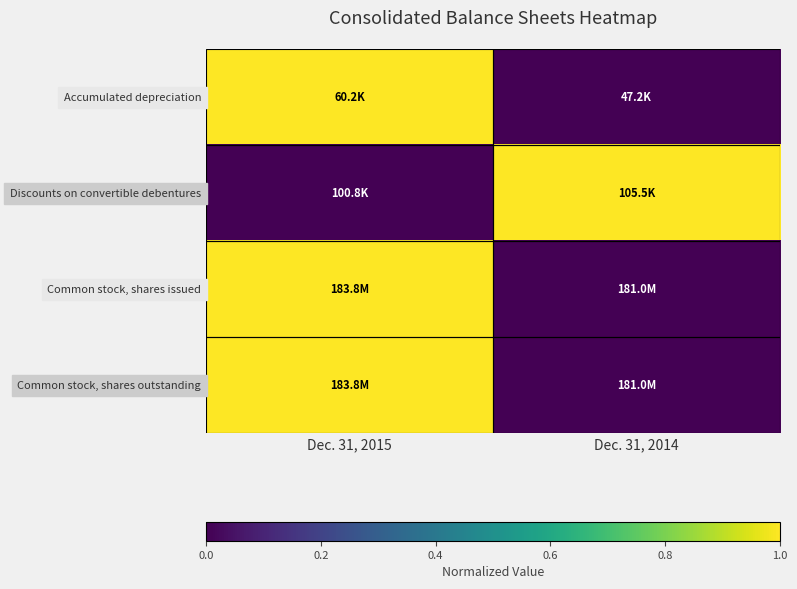

Reading left to right, list all the values displayed in this chart.

Accumulated depreciation: Dec. 31, 2015=1	Dec. 31, 2014=0
Discounts on convertible debentures: Dec. 31, 2015=0	Dec. 31, 2014=1
Common stock, shares issued: Dec. 31, 2015=1	Dec. 31, 2014=0
Common stock, shares outstanding: Dec. 31, 2015=1	Dec. 31, 2014=0